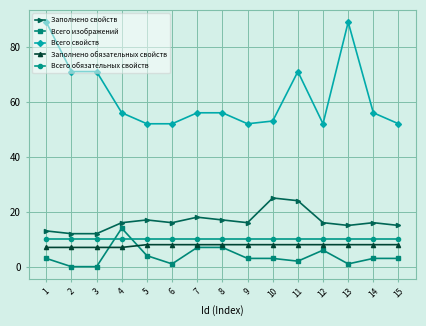

True or false: Всего изображений and Всего свойств intersect in this chart.

False